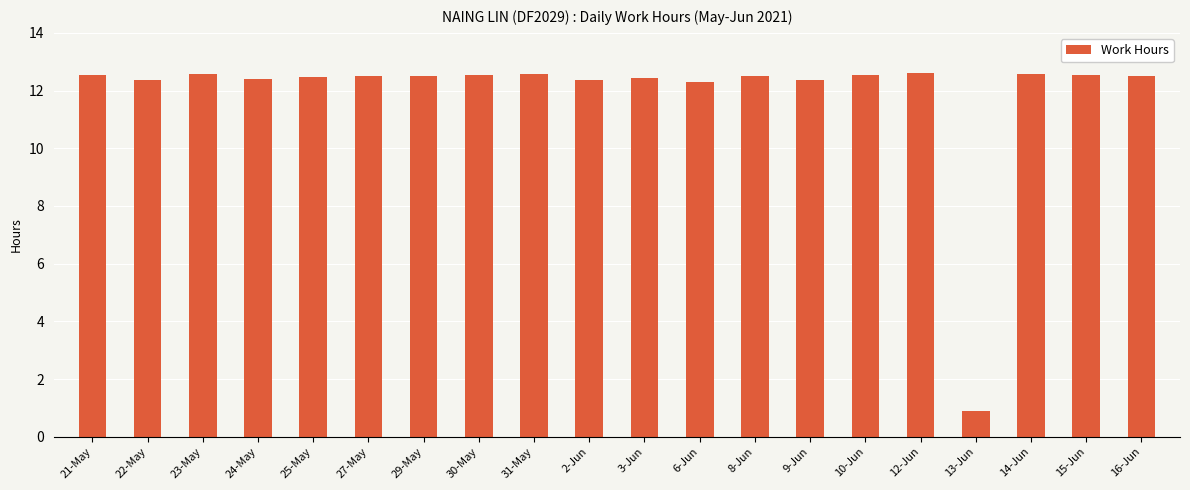

How many bars are there in total?

20